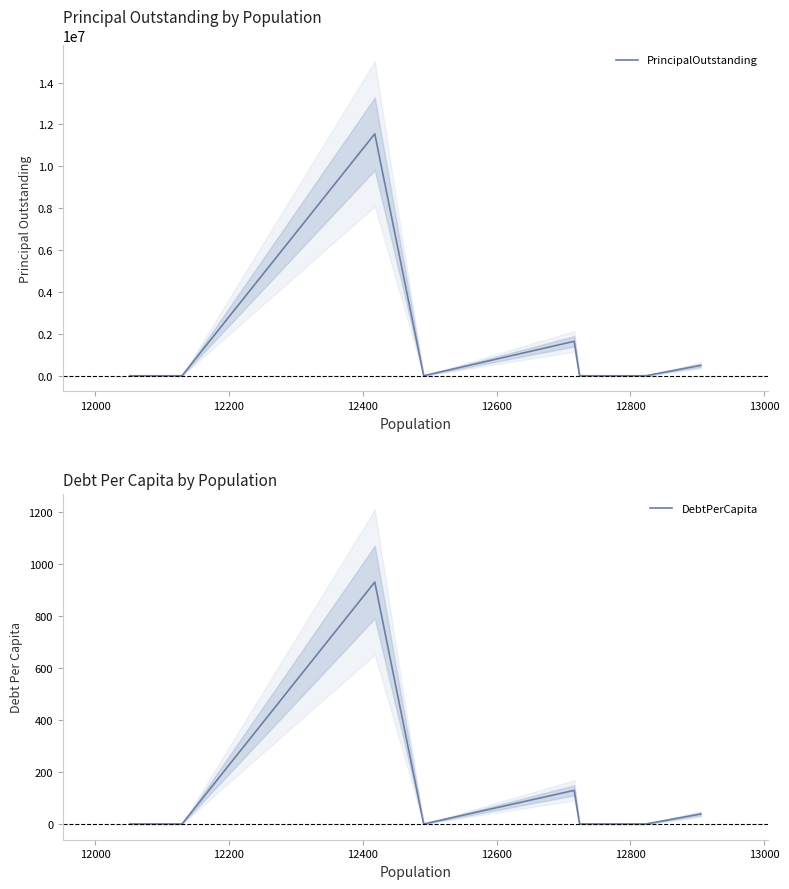

Does the chart have visible grid lines?

No